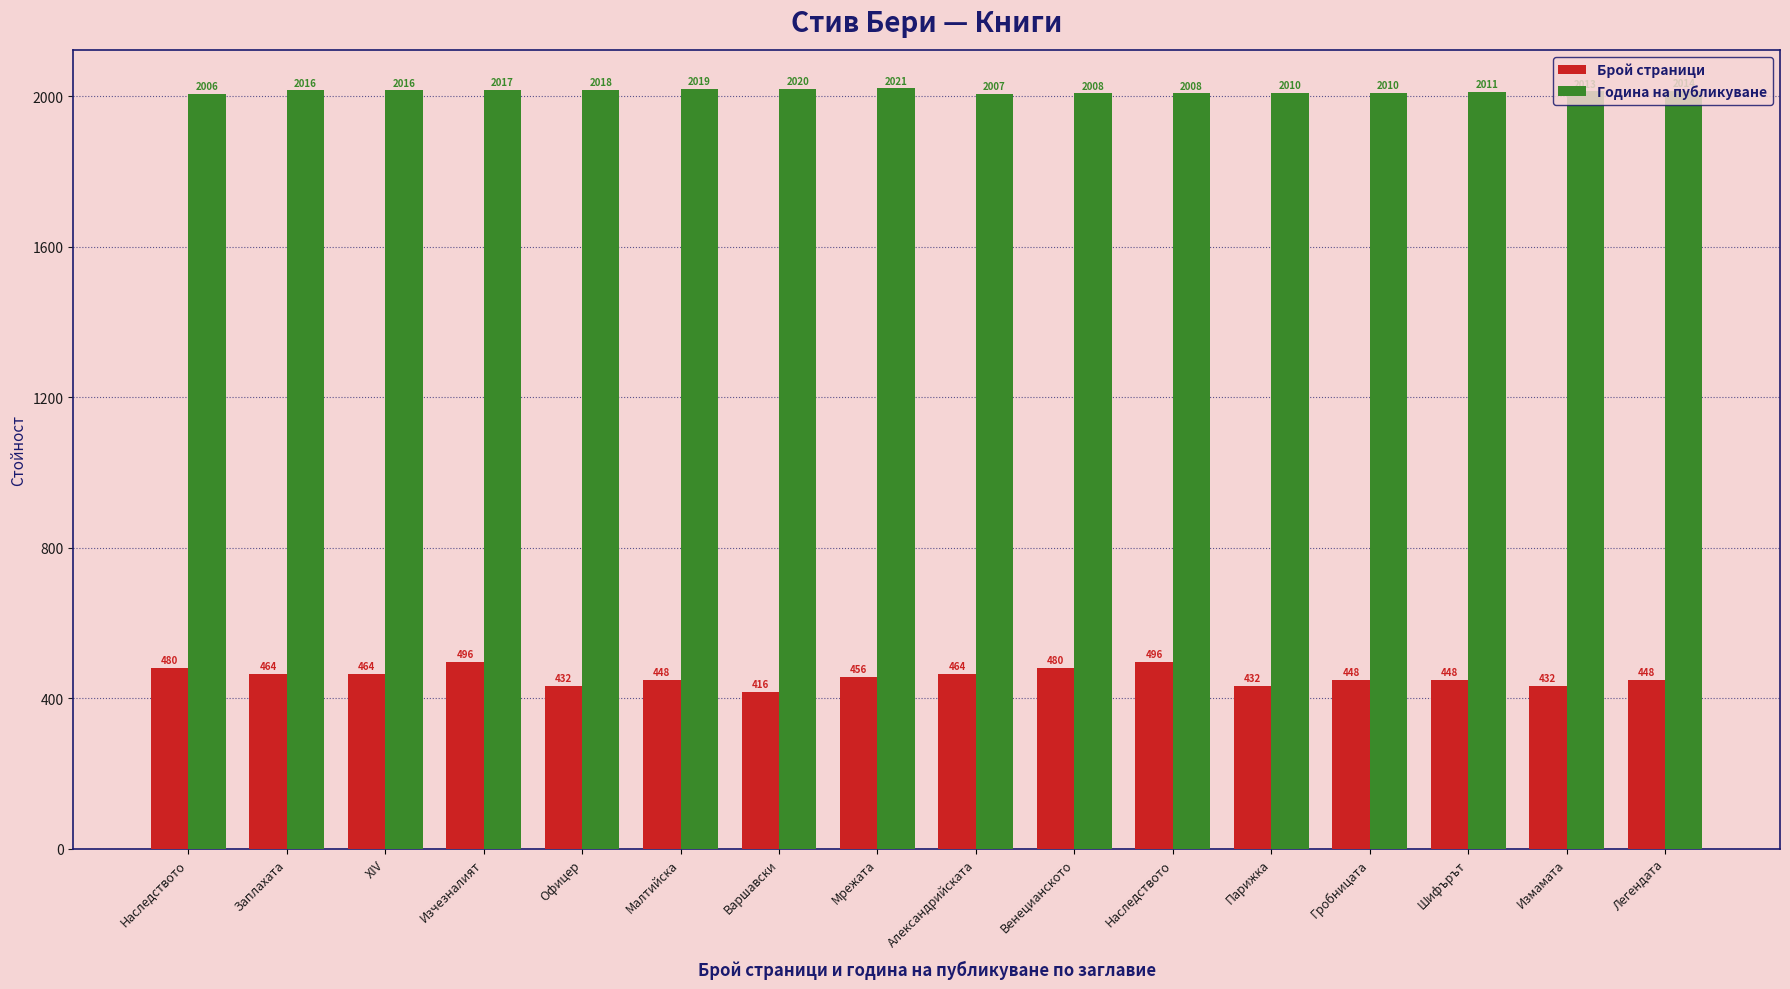

What is the minimum value shown in the chart?

416